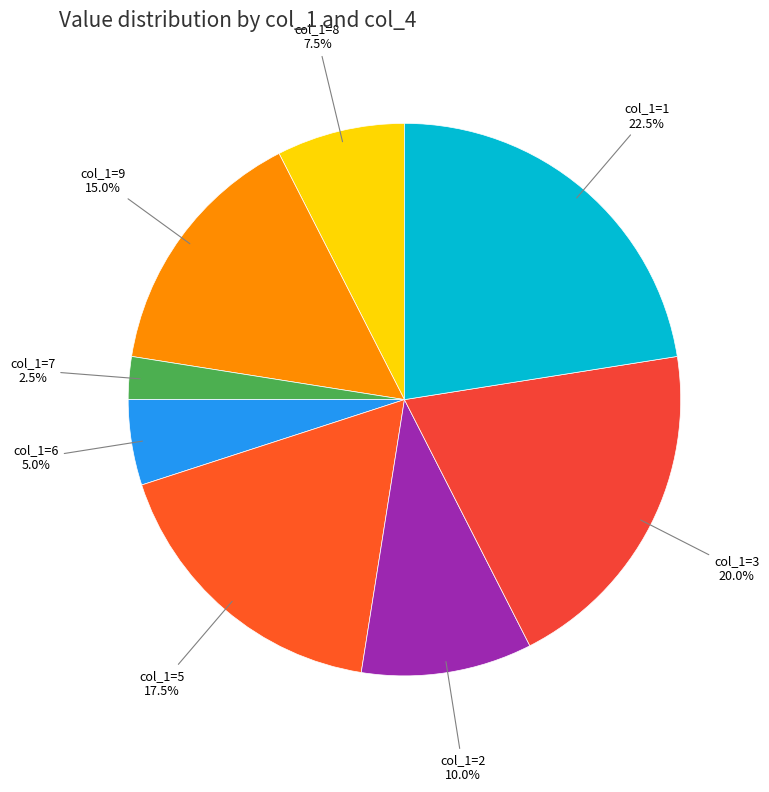

Is the sum of col_1=3 and col_1=9 greater than half?

No